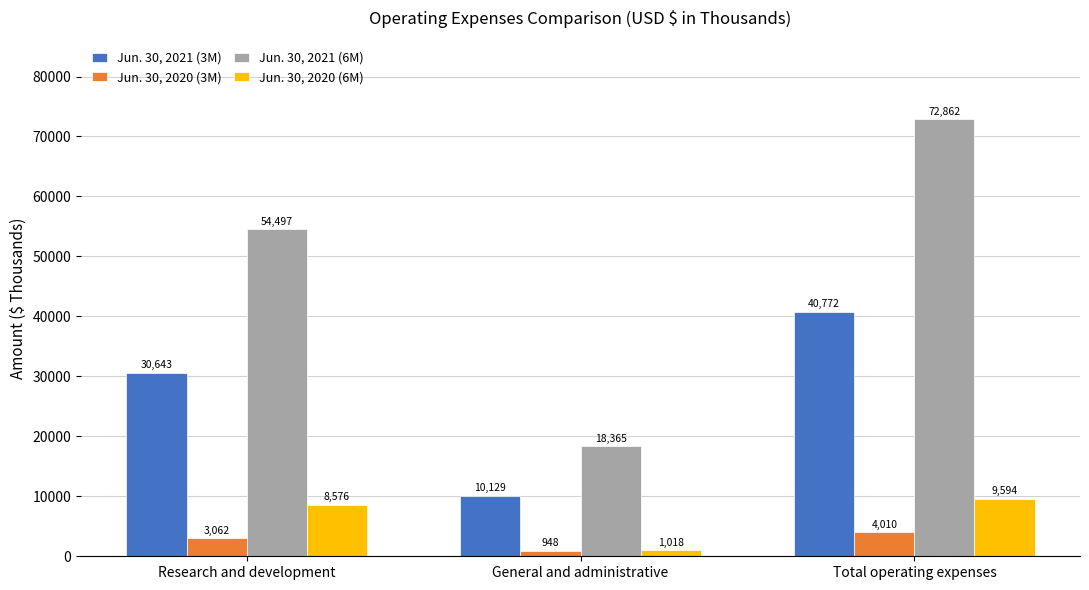

At Total operating expenses, list the series in order from smallest to largest.

Jun. 30, 2020 (3M), Jun. 30, 2020 (6M), Jun. 30, 2021 (3M), Jun. 30, 2021 (6M)